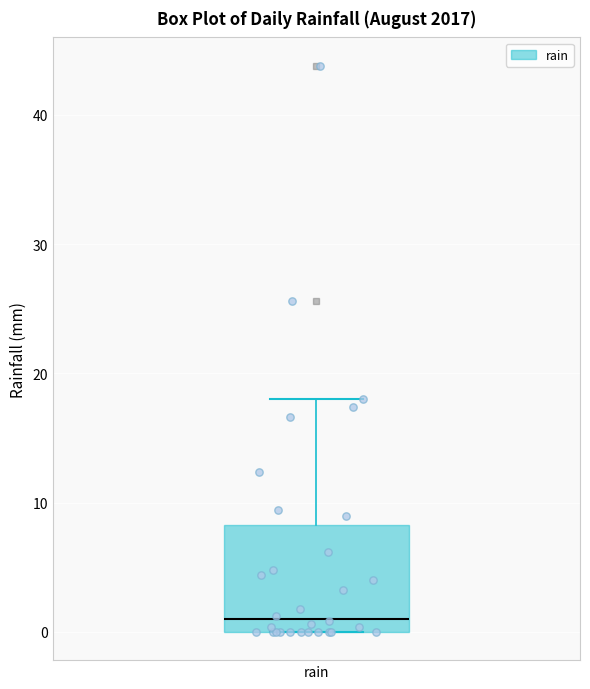

Transcribe this box plot: give where the median line is, the range the box spans, and where the two whiskers end, as read against the y-axis. The values are not printed on the chart, so give them approximately, as read against the axis.

median 1, box 0 to 8, whiskers 0 to 18